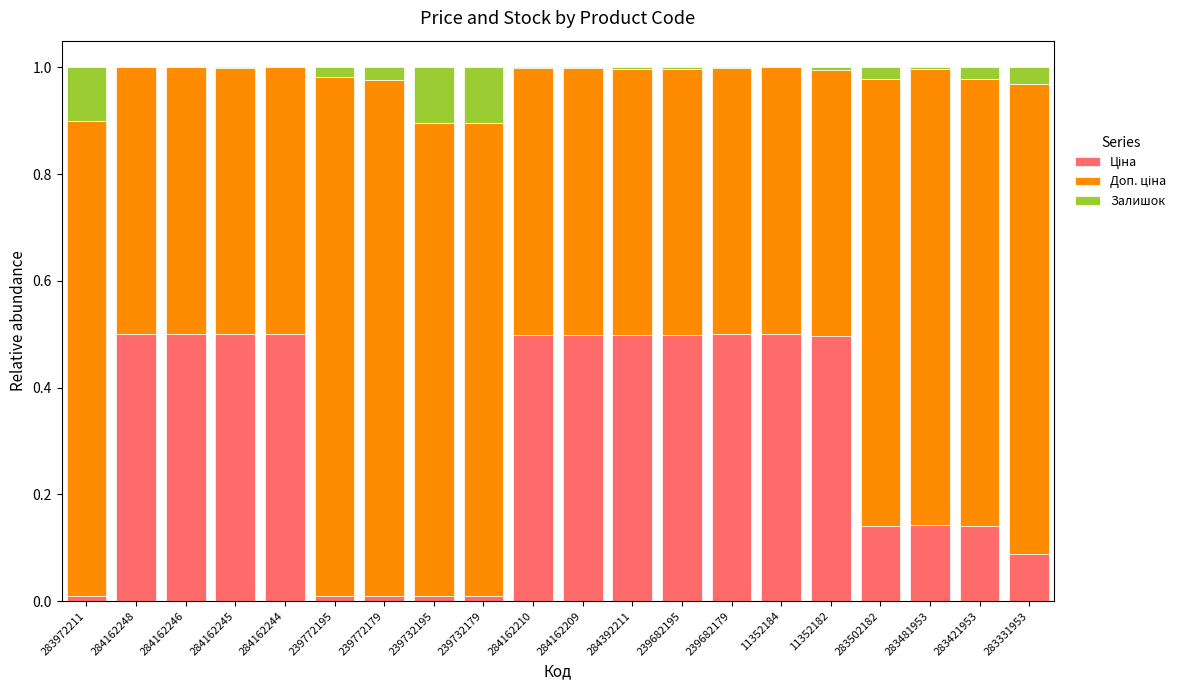

Read the Ціна value at 11352182.

0.5